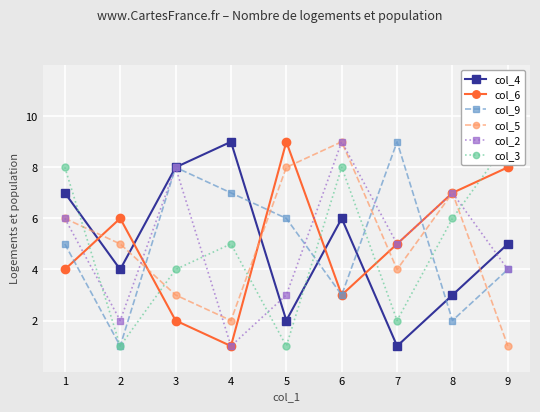

How many values in the col_9 series are below 5?

4